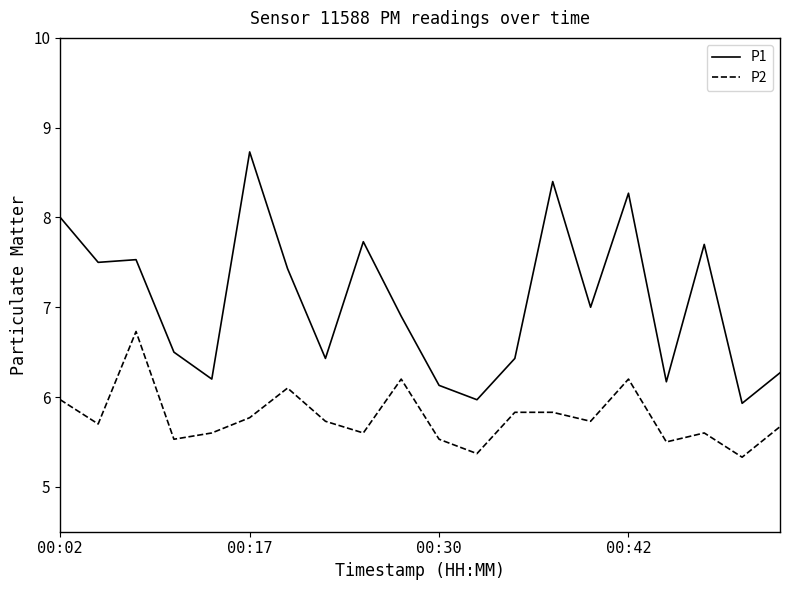

True or false: P2 and P1 cross at least once.

False